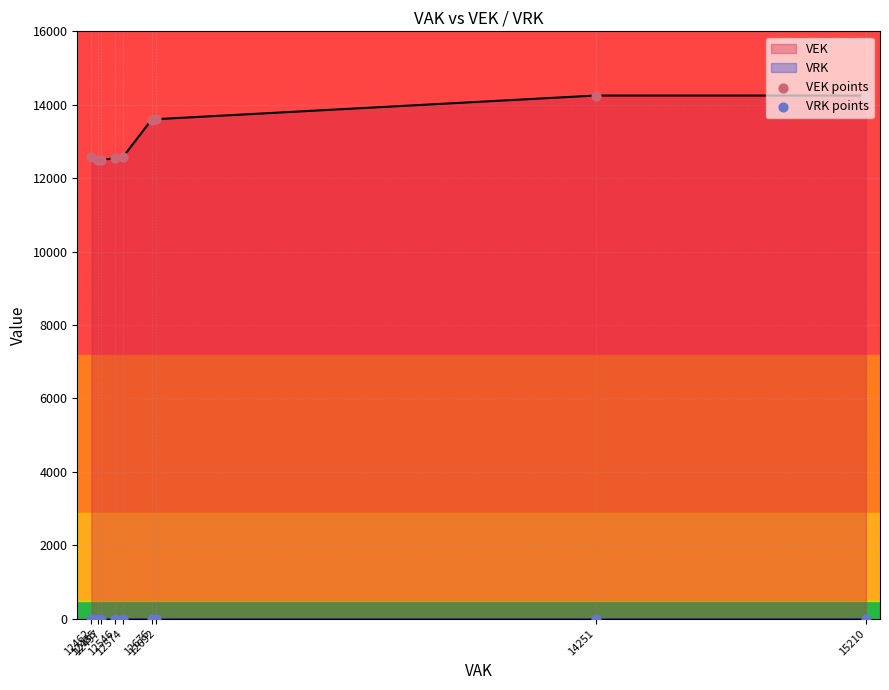

At how many categories does at least one series exceed 1885?

9